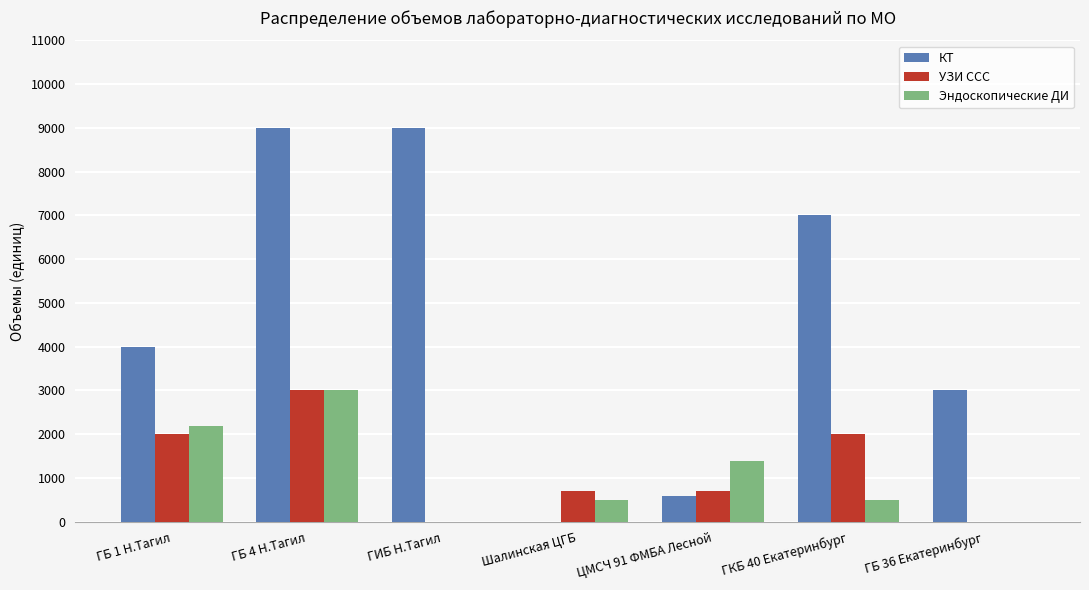

What is the difference between the Эндоскопические ДИ values at ГБ 1 Н.Тагил and ЦМСЧ 91 ФМБА Лесной?

800